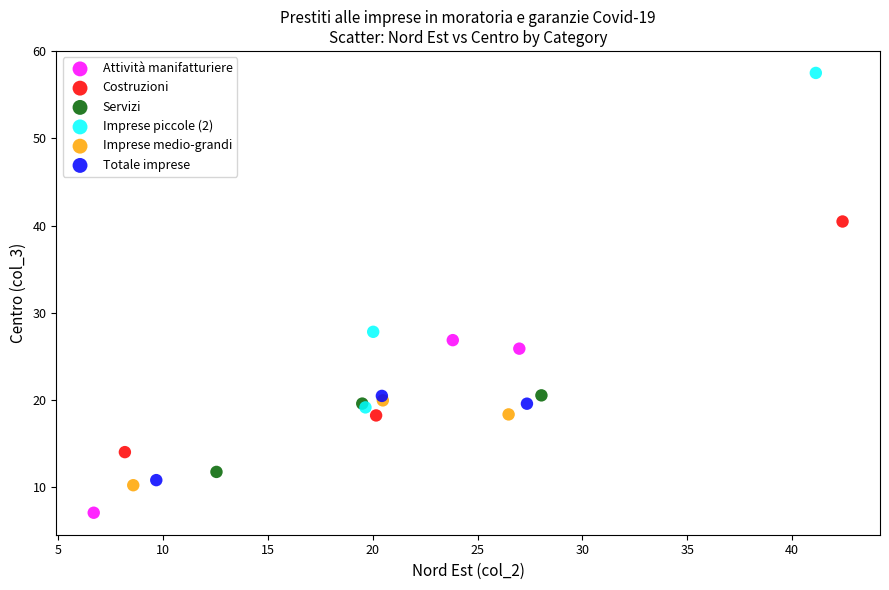

Which series contains the highest Y value?

Imprese piccole (2)